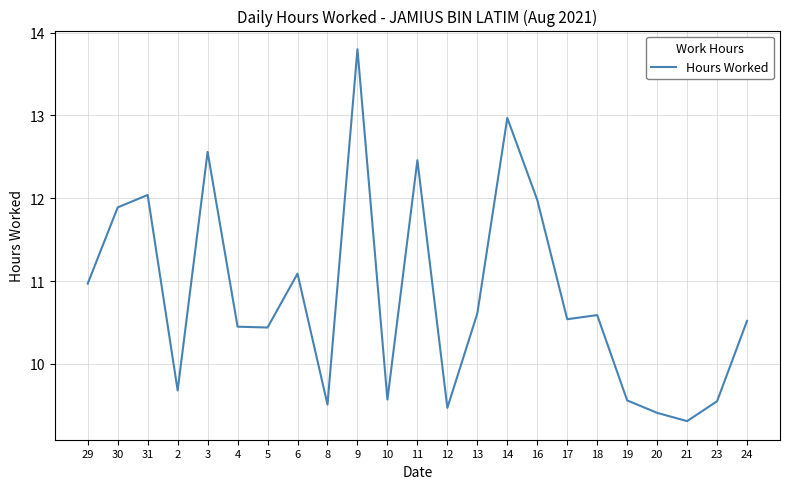

Which has a higher value, 12 or 30?

30